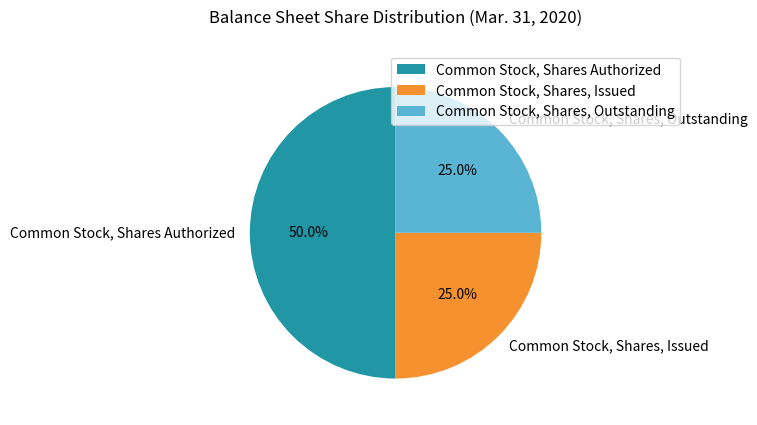

True or false: Common Stock, Shares, Issued accounts for 25% of the total.

True